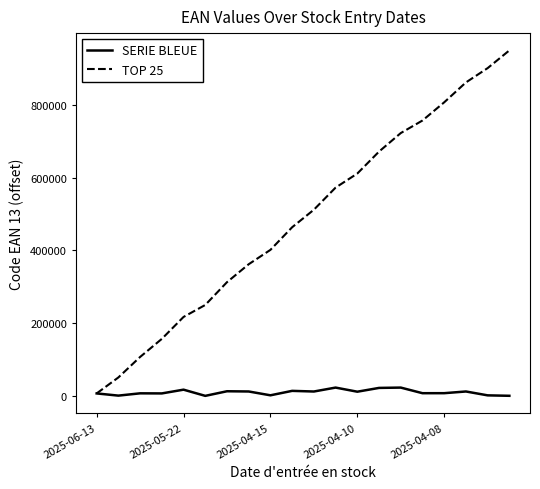

How many lines are shown in the chart?

2